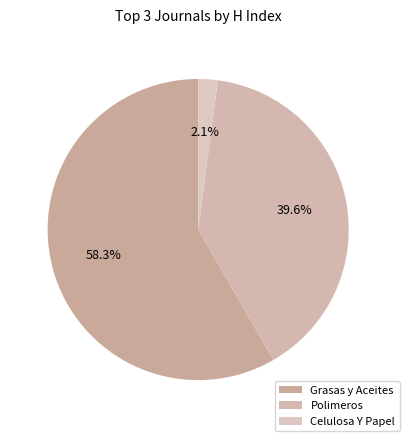

How many segments does this pie chart have?

3